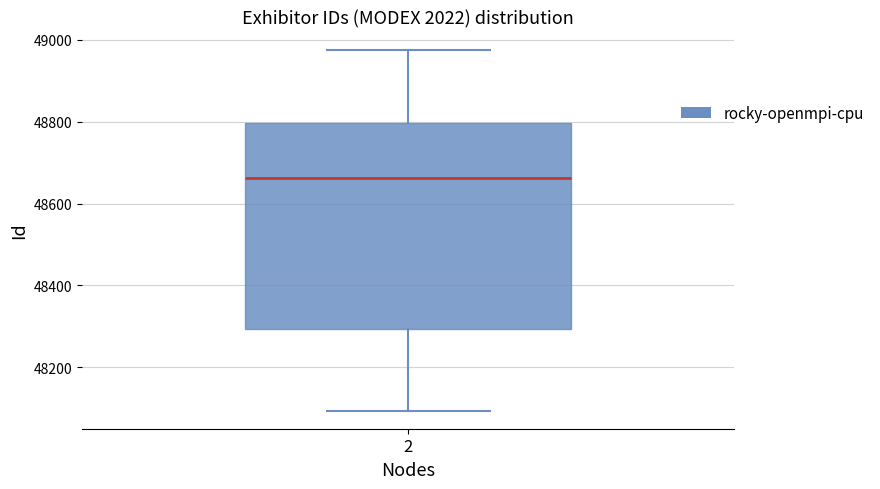

Read this box plot against the y-axis: the position of the median line, the range covered by the box, and the ends of both whiskers. The values are not printed on the chart, so give them approximately, as read against the axis.

median 48660, box 48300 to 48800, whiskers 48100 to 48980